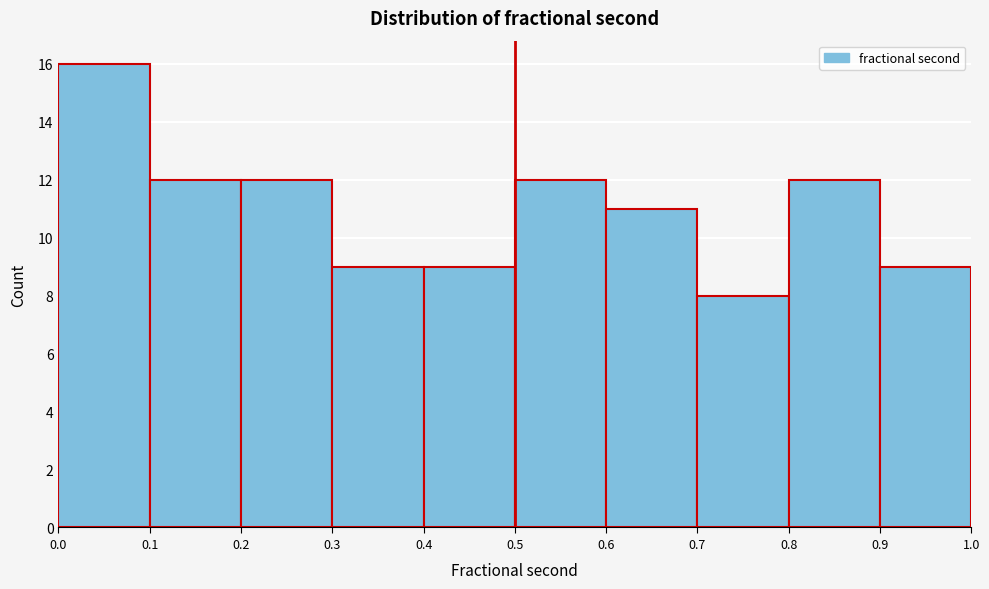

Reading left to right, transcribe this chart: for each bar, give the range it covers on the x-axis and its height. The values are not printed on the chart, so give them approximately, as read against the axis.

0.0 to 0.1: 16
0.1 to 0.2: 12
0.2 to 0.3: 12
0.3 to 0.4: 9
0.4 to 0.5: 9
0.5 to 0.6: 12
0.6 to 0.7: 11
0.7 to 0.8: 8
0.8 to 0.9: 12
0.9 to 1.0: 9